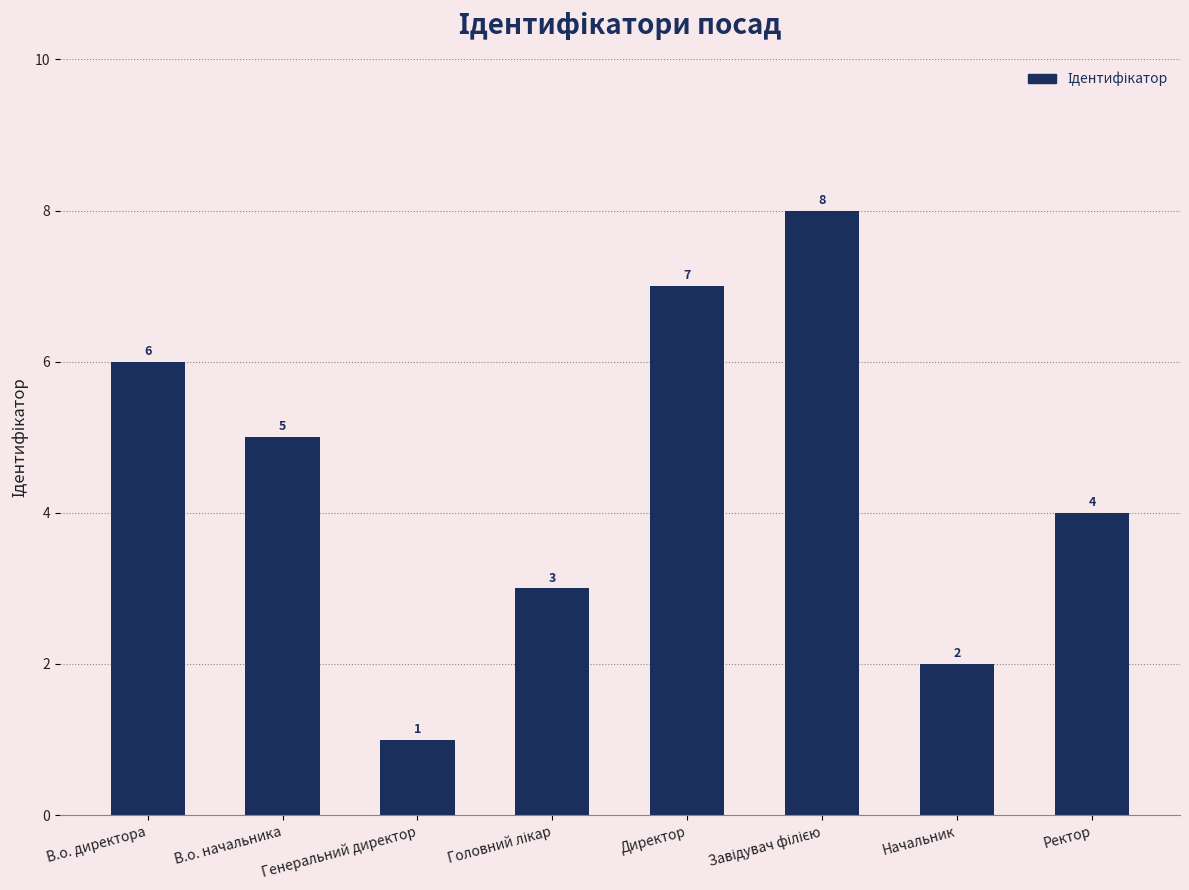

At which label is the value closest to 4?

Ректор